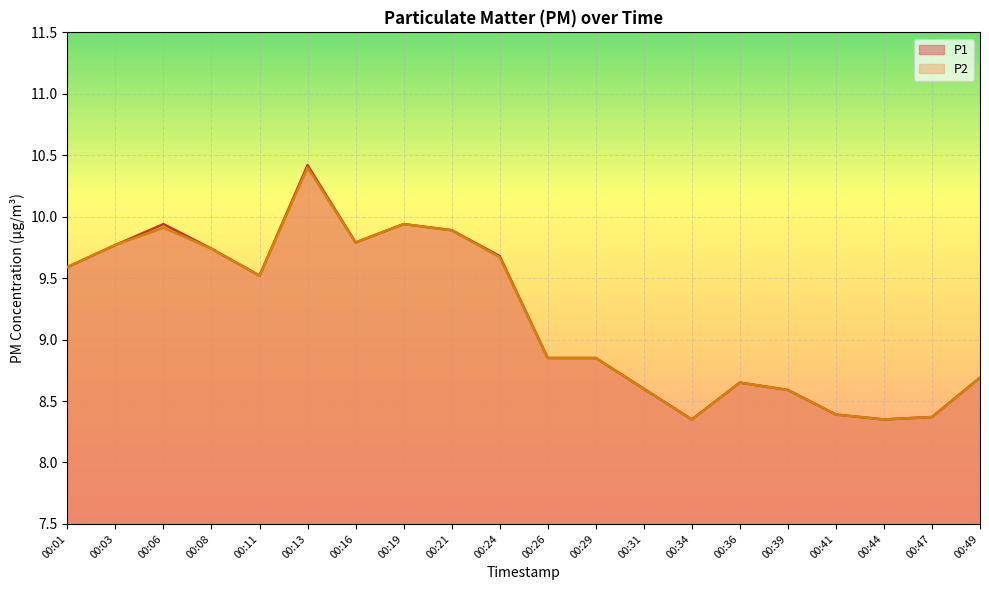

Rank the series at 00:31 from lowest to highest value.

P1, P2